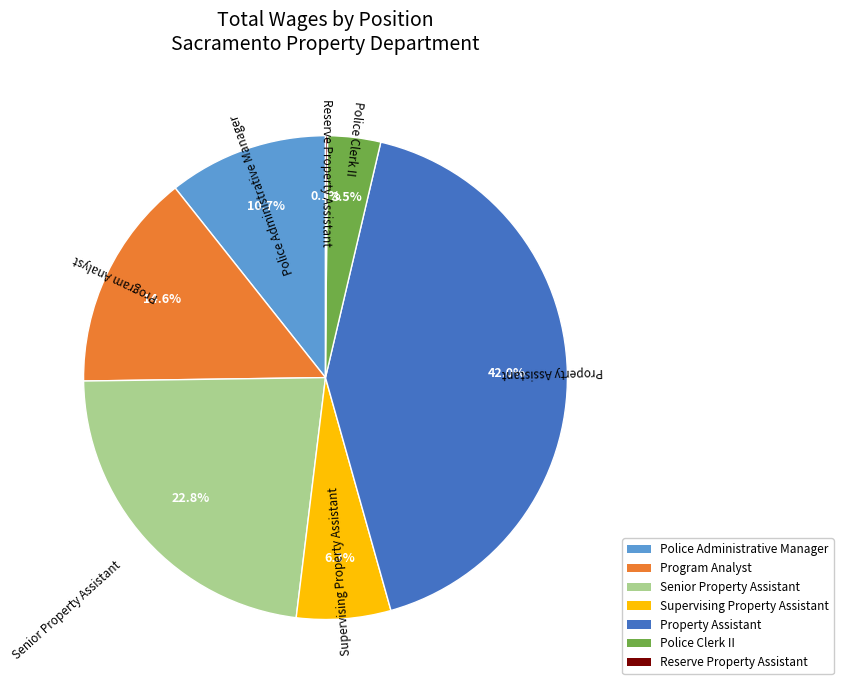

Which slice is the largest?

Property Assistant